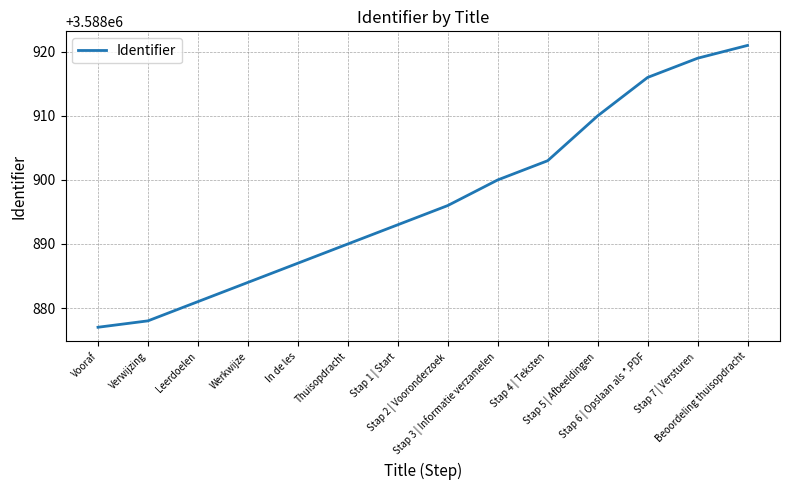

What is the smallest value displayed?

3588877